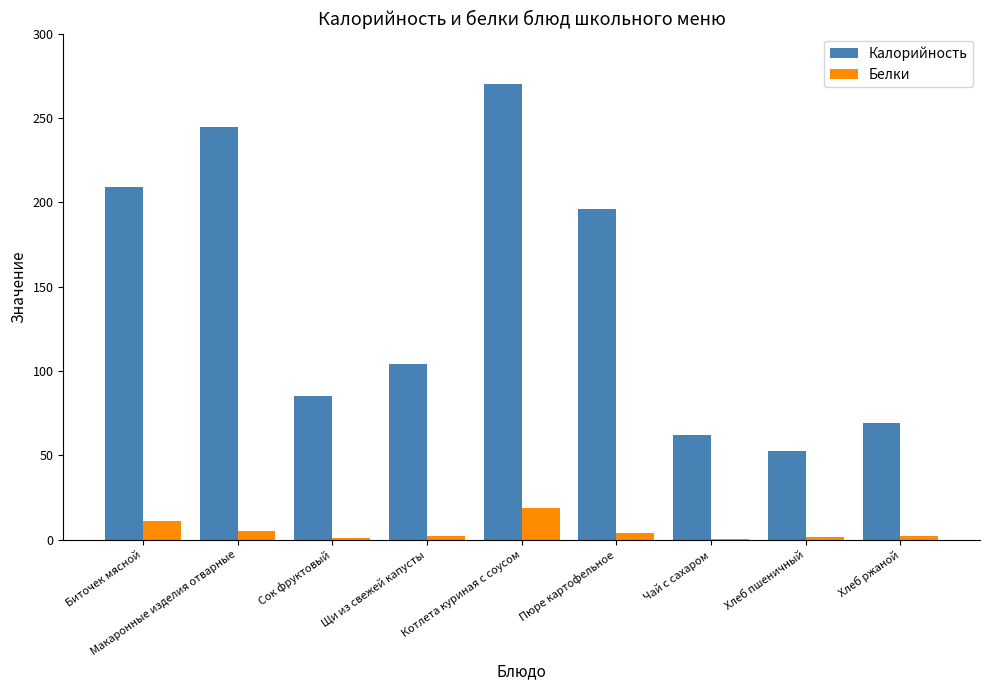

How many groups of bars are there?

9